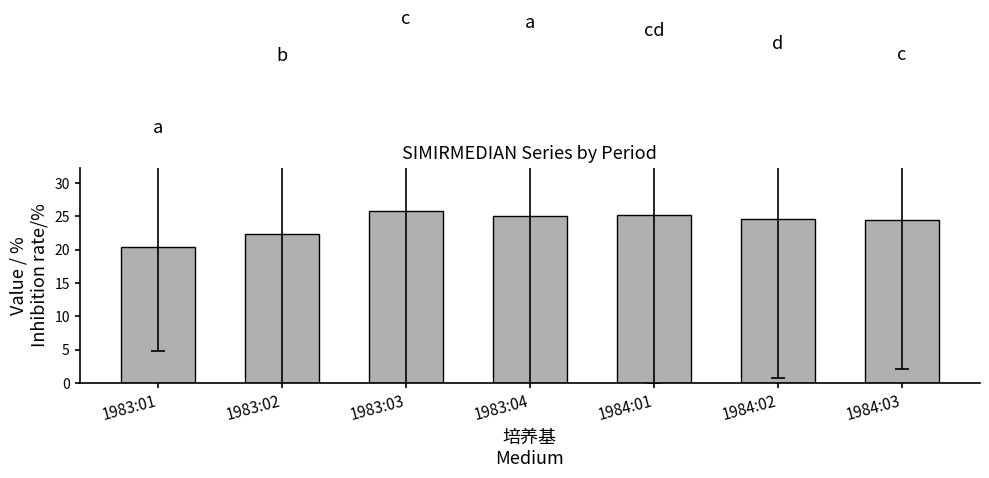

Where does the data first go above 24?

1983:03